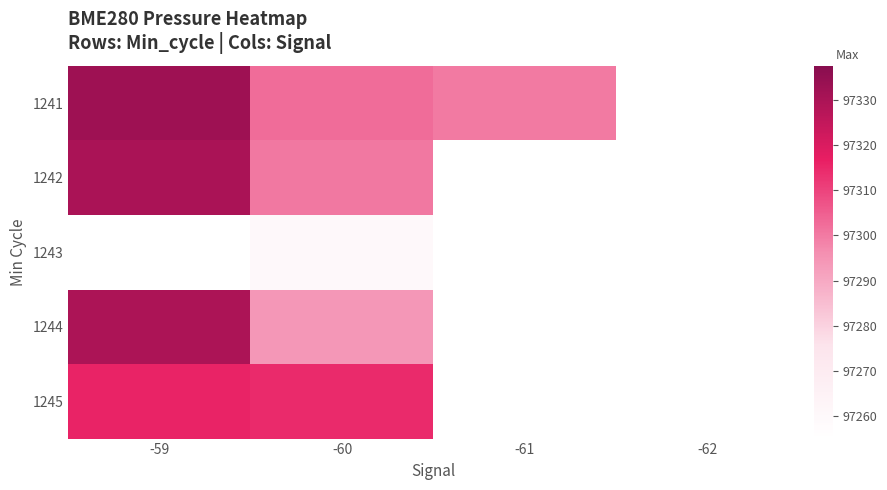

What is the maximum value for 1241?

97332.5